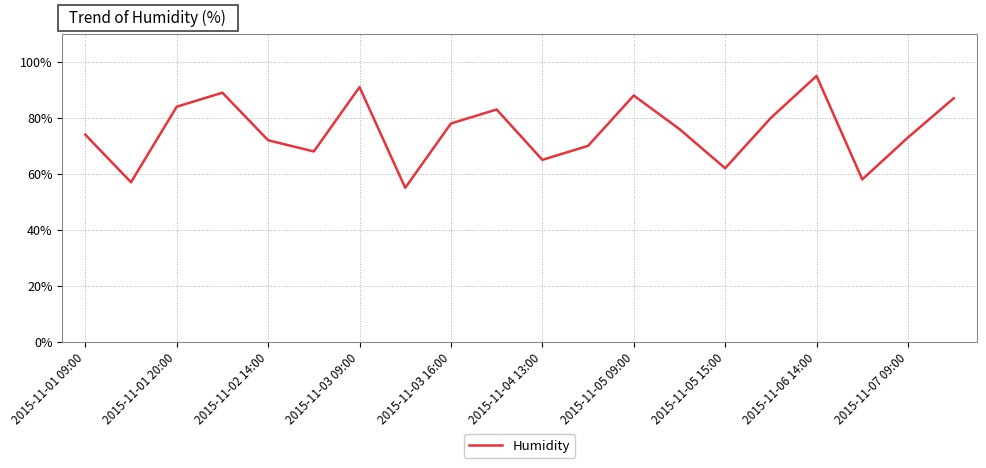

What is the maximum value shown in the chart?

95